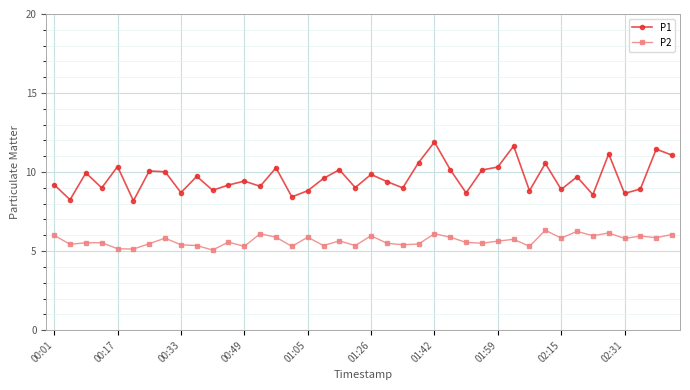

True or false: P1 has more than 1 points higher than both neighbors.

True